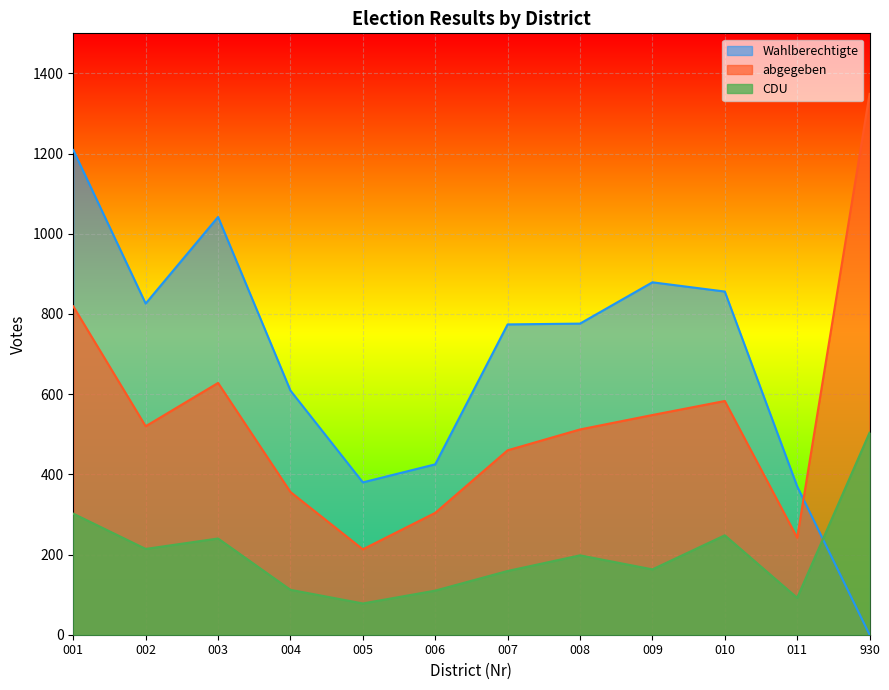

True or false: Wahlberechtigte has a value of 1042 at 003.

True